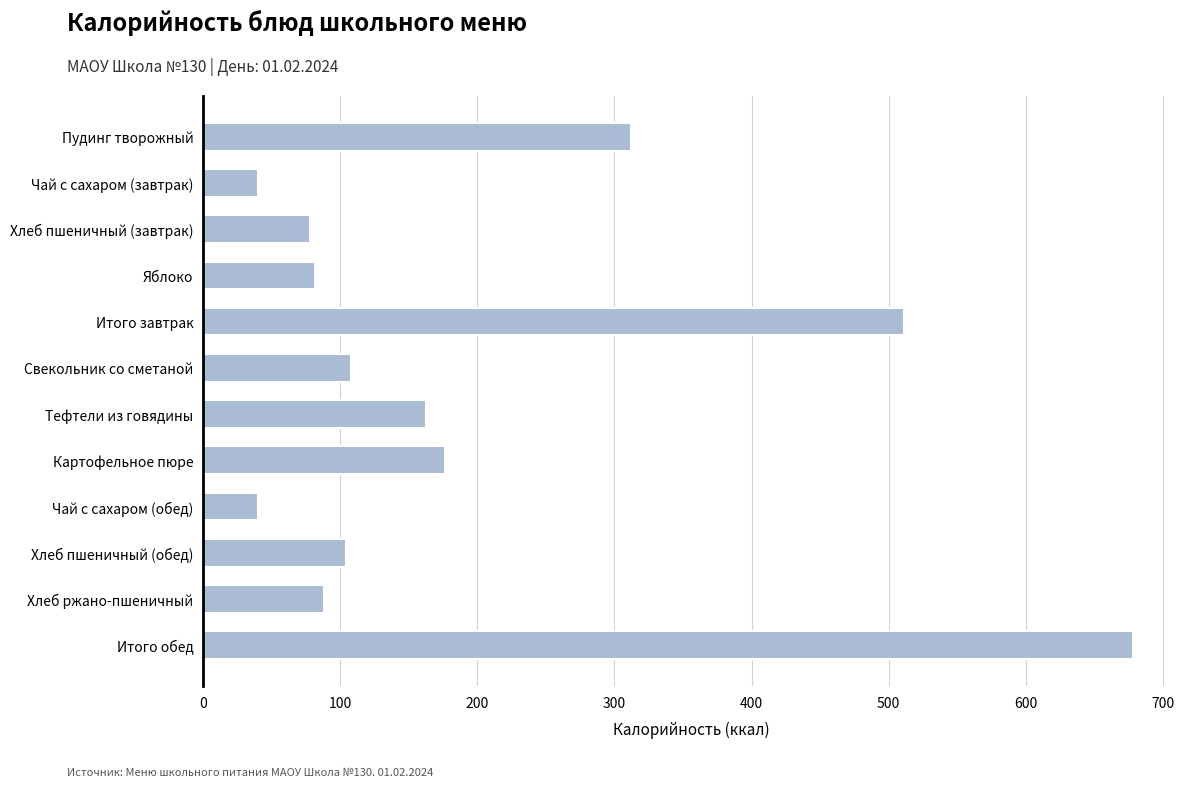

Are the bars grouped side by side (vs. stacked)?

No